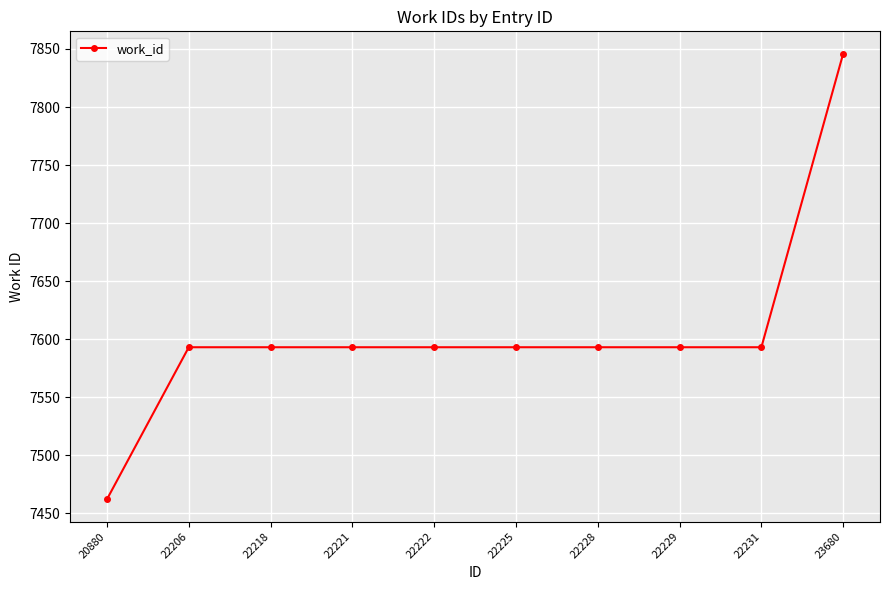

Is this an area chart (filled region under the line)?

No